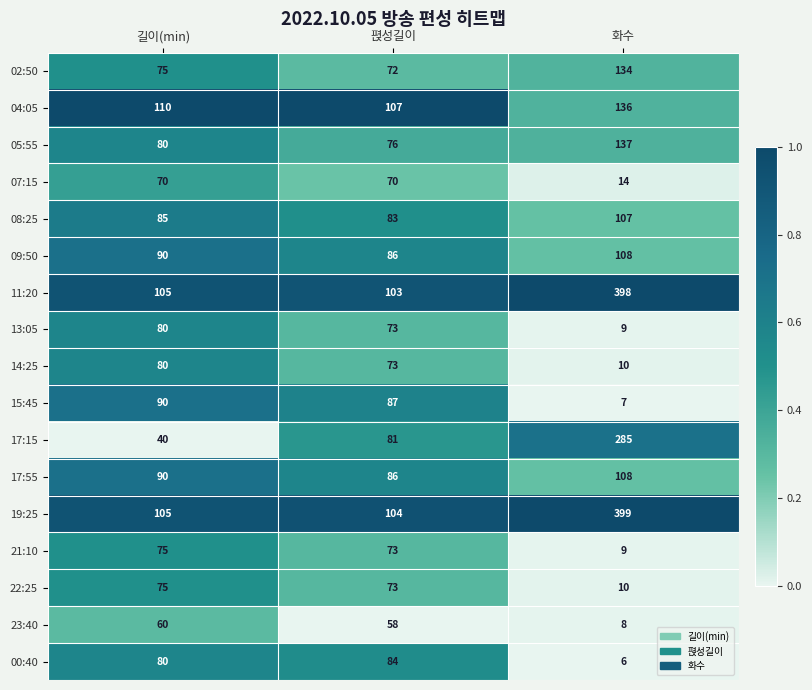

What is the sum of the 07:15 values at 길이(min) and 펹성길이?

140